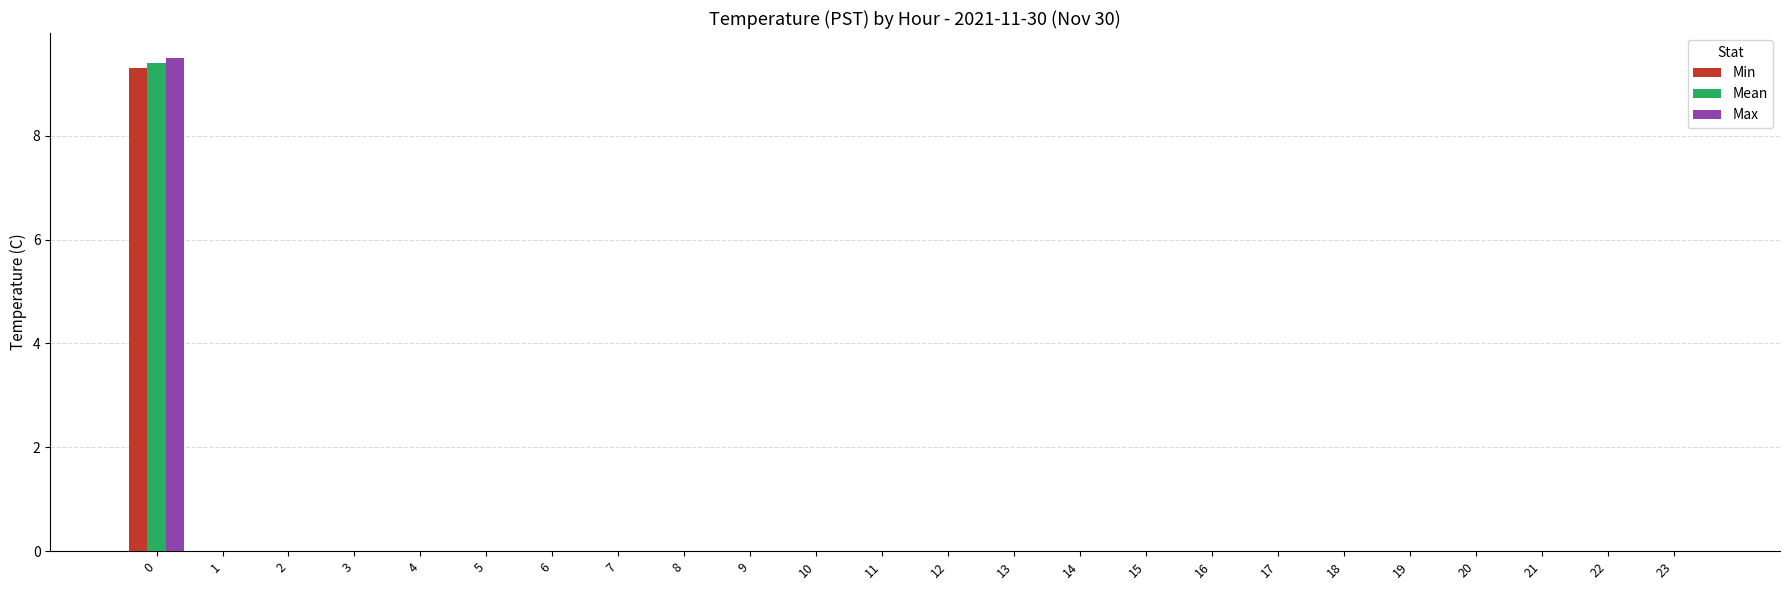

What is the sum of all Max values?

9.5